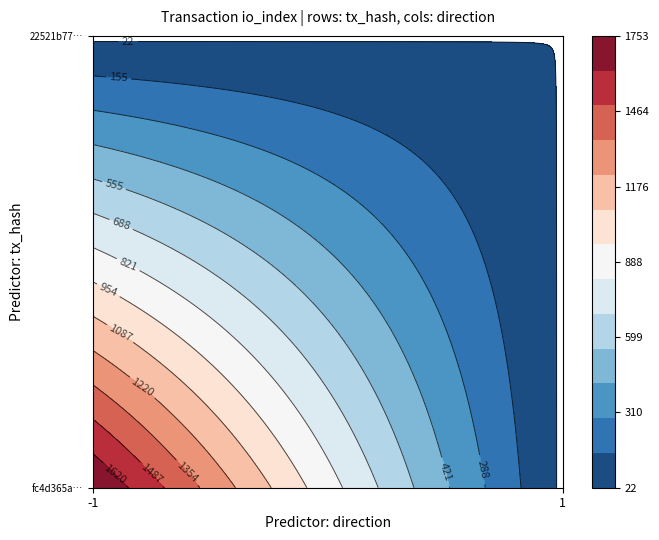

List the series in order of their peak value, lowest first.

22521b770cdc9c11fc9683bd53a3e09967c53d8, fc4d365a53f5418260f267ecb3bc52a021f488c